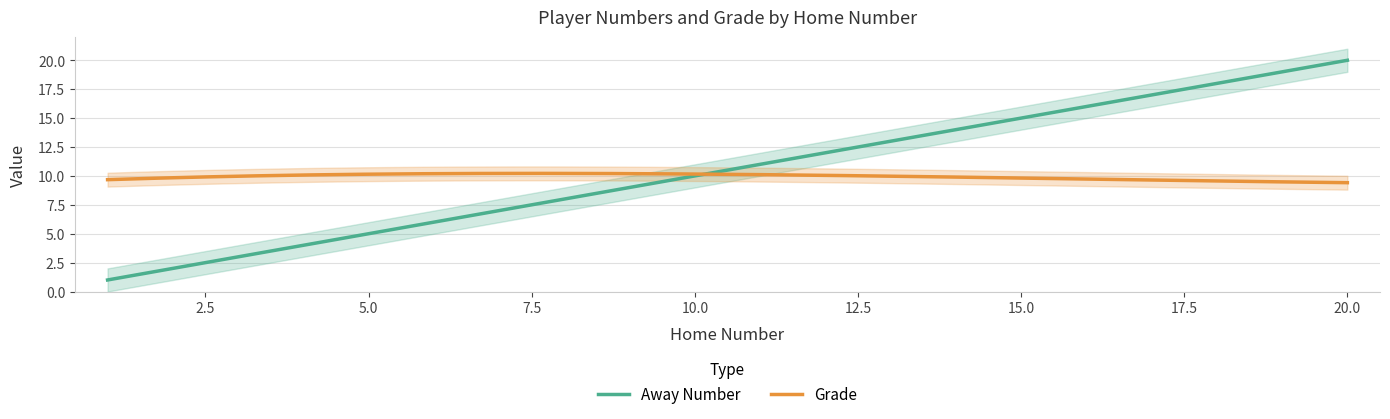

What are all the series names shown in the legend?

Away Number, Grade